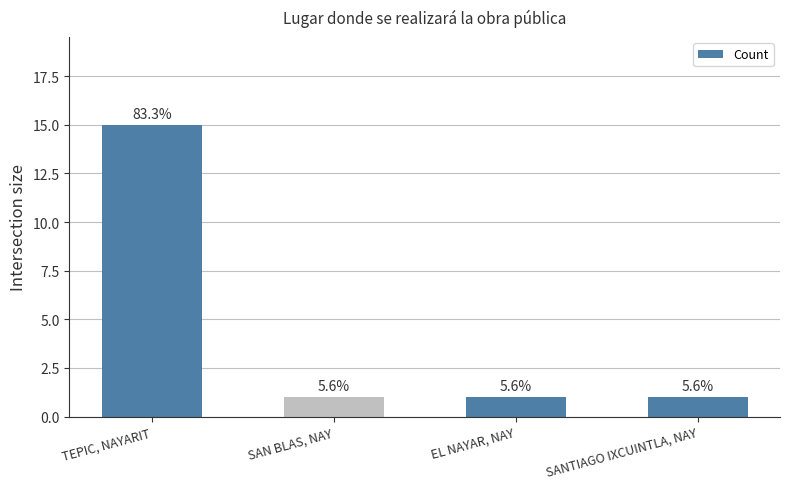

What is the difference between the maximum and minimum values?

14